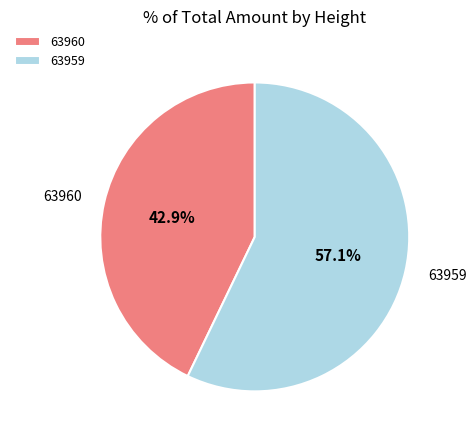

To the nearest percent, what portion does 63959 represent?

57%